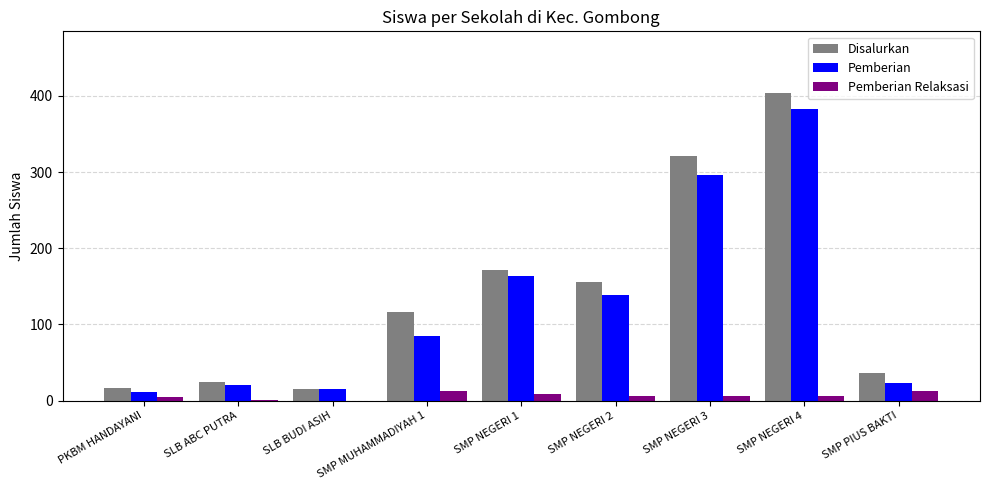

What is the sum of all Pemberian Relaksasi values?

59